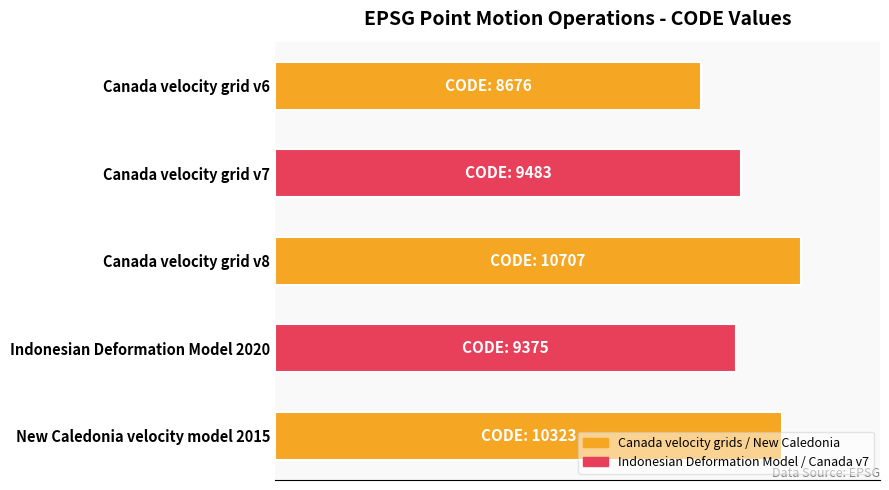

Are the bars horizontal?

Yes